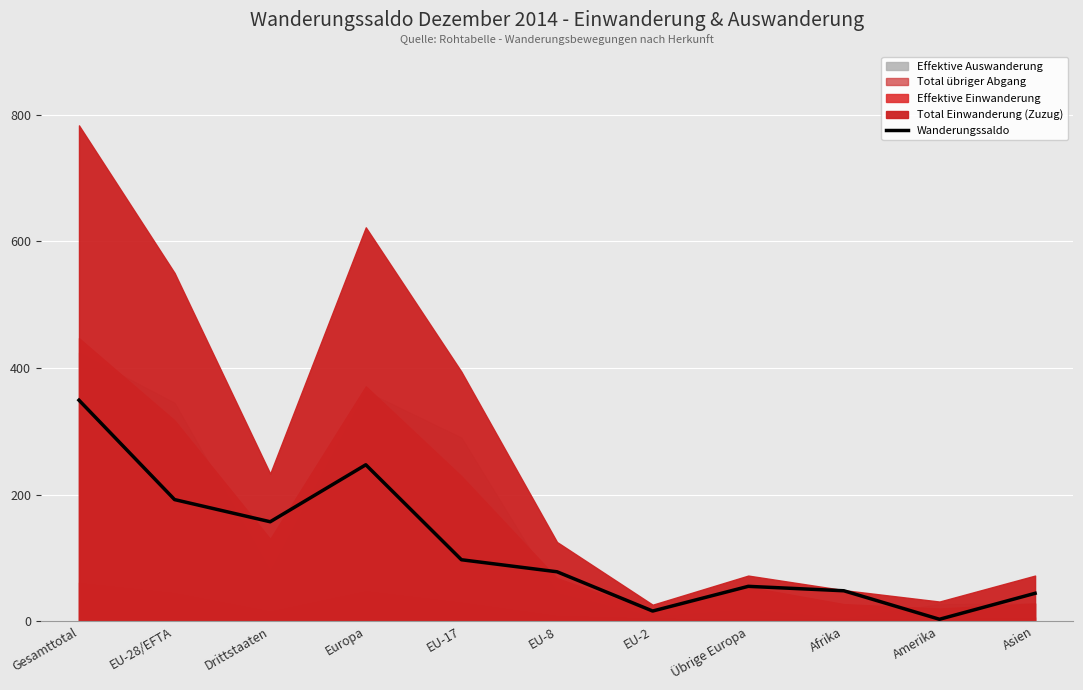

What is the sum of all values?

1286